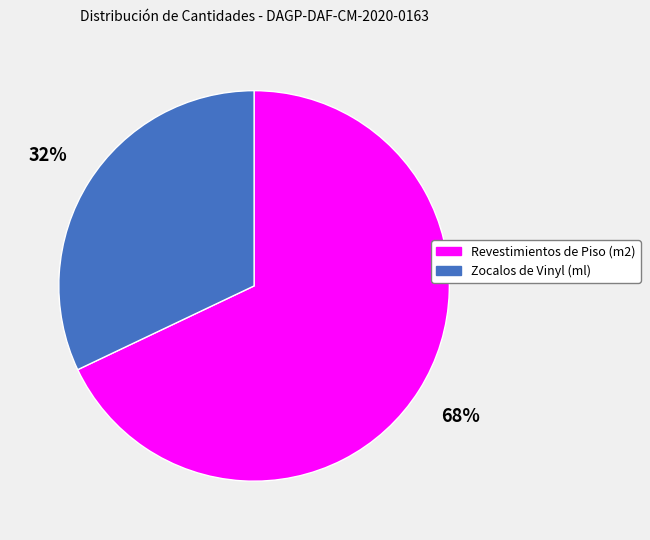

The Revestimientos de Piso (m2) slice represents 57% of the pie. True or false?

False